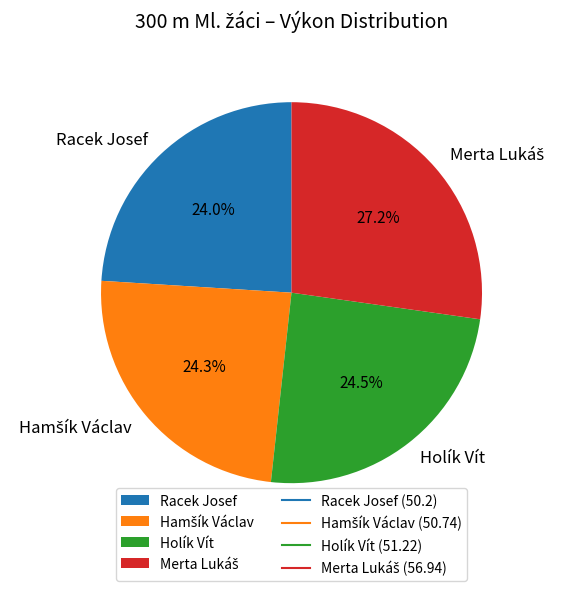

Does any single category account for the majority?

No